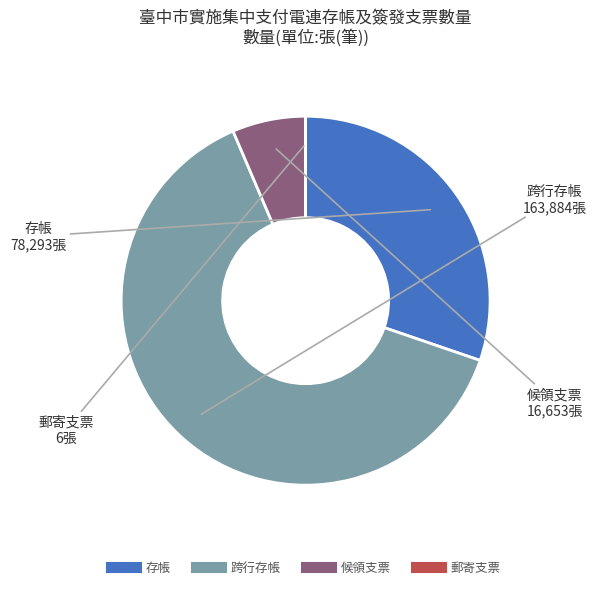

True or false: 跨行存帳 accounts for 50% of the total.

False